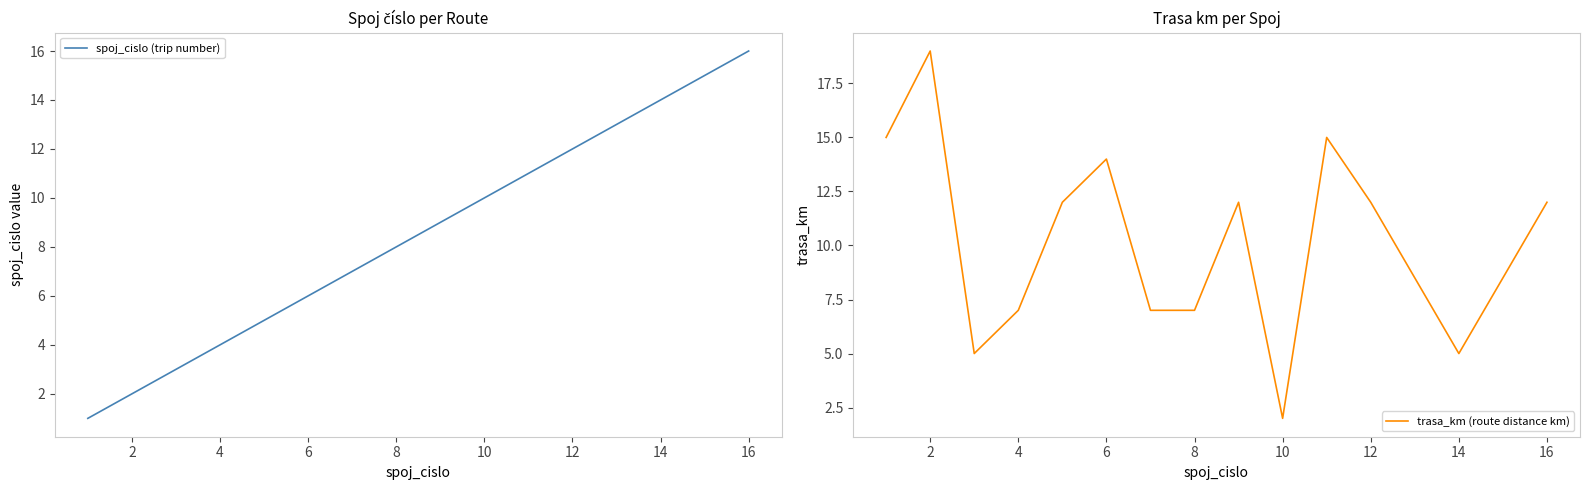

How many data points in trasa_km (route distance km) are above 12?

4